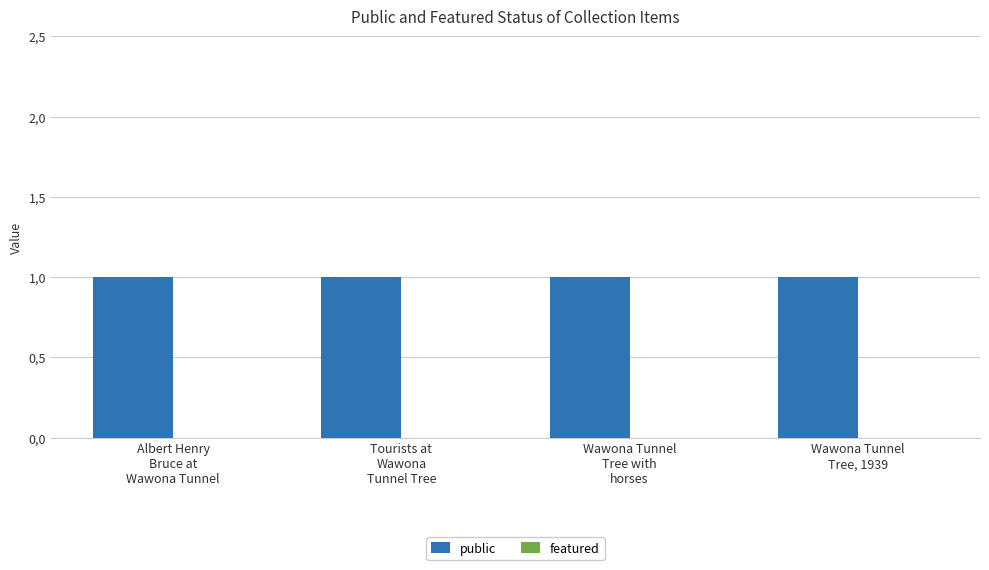

What is the minimum value for public?

1